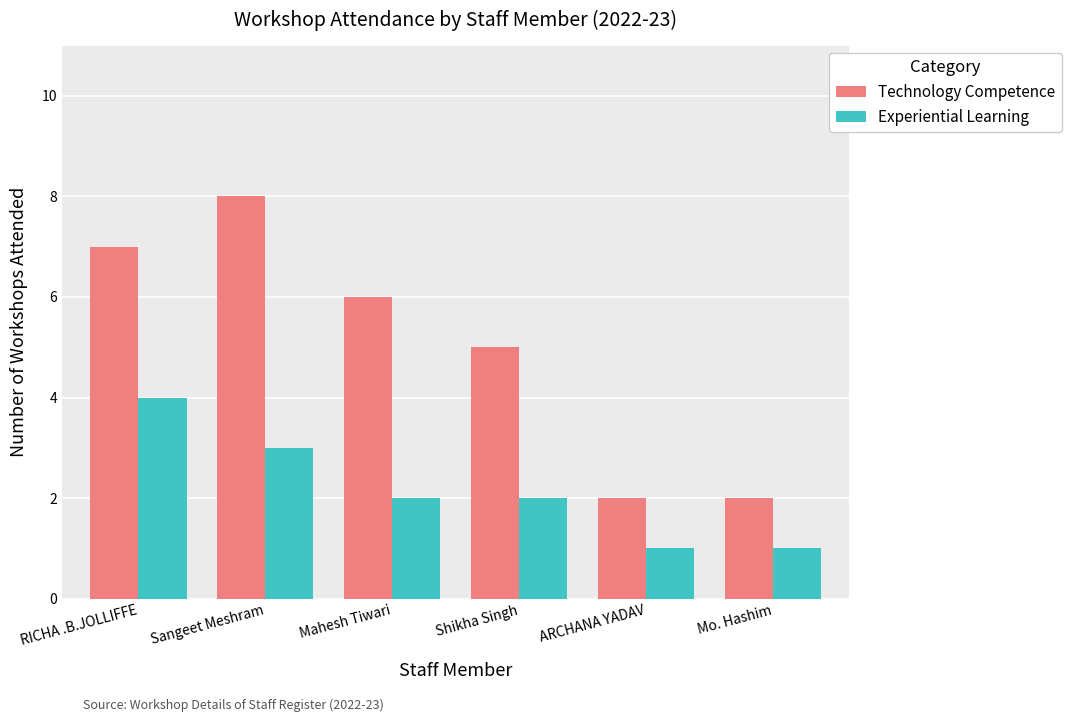

Reading left to right, transcribe all the data shown in this chart.

Technology Competence: RICHA .B.JOLLIFFE=7	Sangeet Meshram=8	Mahesh Tiwari=6	Shikha Singh=5	ARCHANA YADAV=2	Mo. Hashim=2
Experiential Learning: RICHA .B.JOLLIFFE=4	Sangeet Meshram=3	Mahesh Tiwari=2	Shikha Singh=2	ARCHANA YADAV=1	Mo. Hashim=1